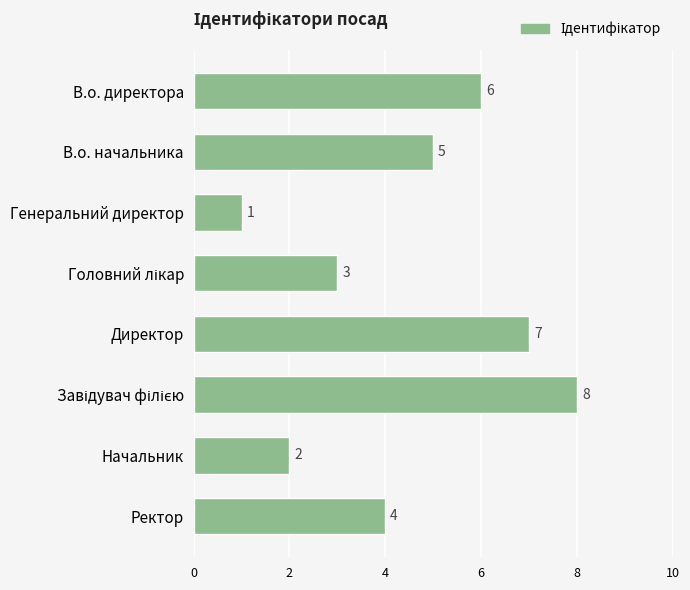

Where is the data nearest to the value 4?

Ректор